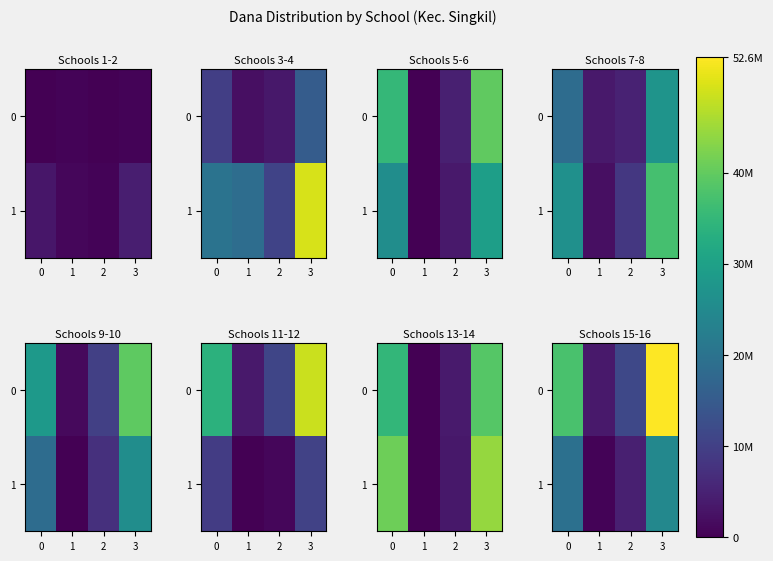

Is the value of 1 at 0 greater than the value of 0 at 2?

Yes